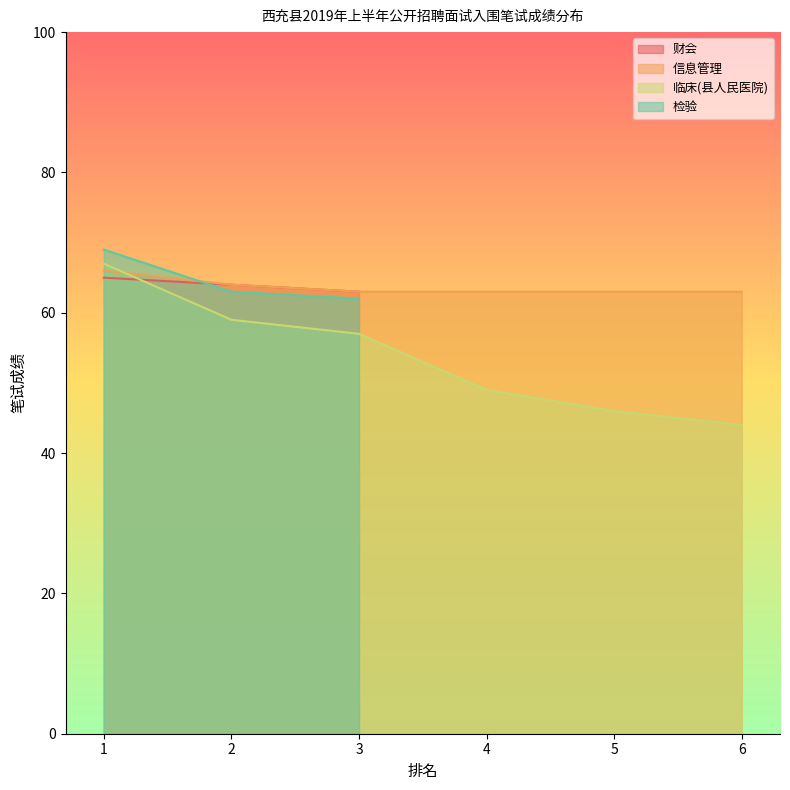

Which has a higher value, 6 or 2?

2